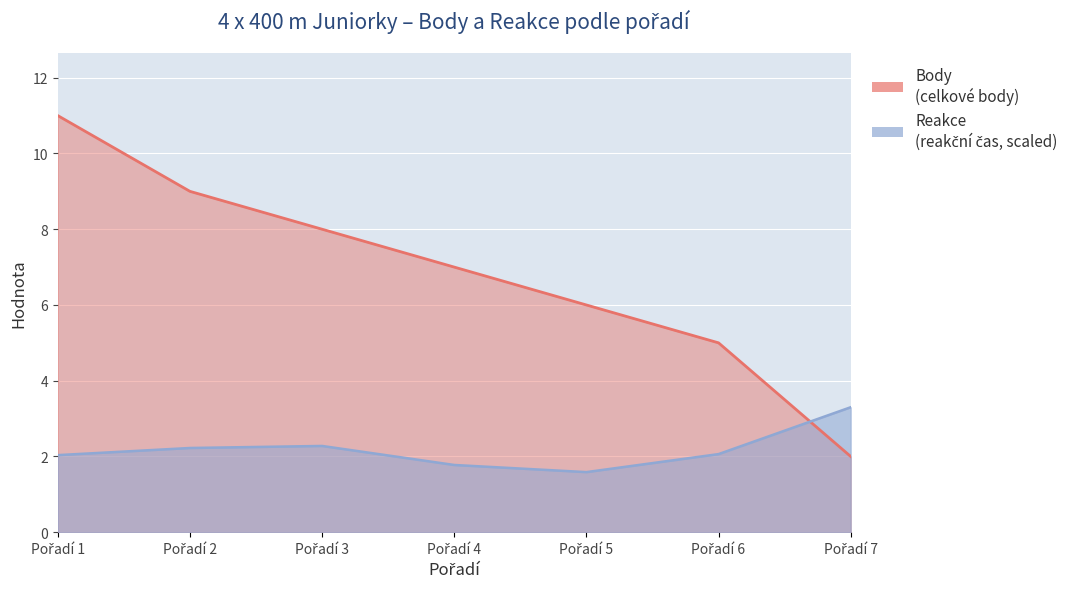

What is the difference between the maximum and second lowest values in the Reakce series?

1.5